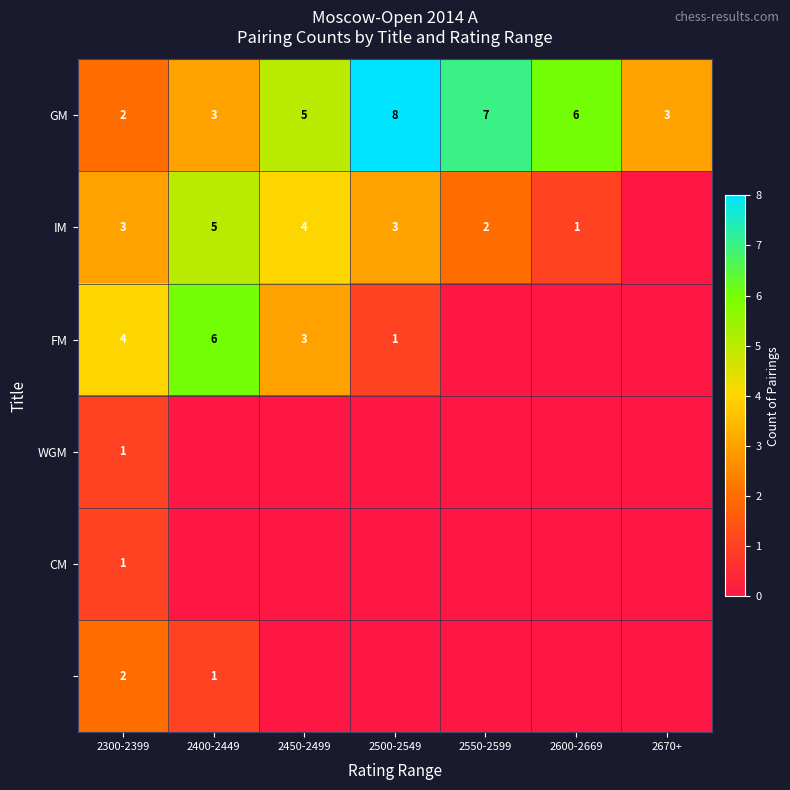

Read the GM value at 2500-2549.

8